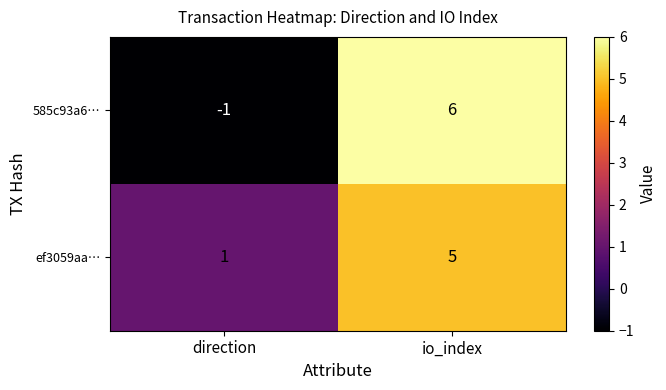

Which series has the largest range (max minus min)?

585c93a6…